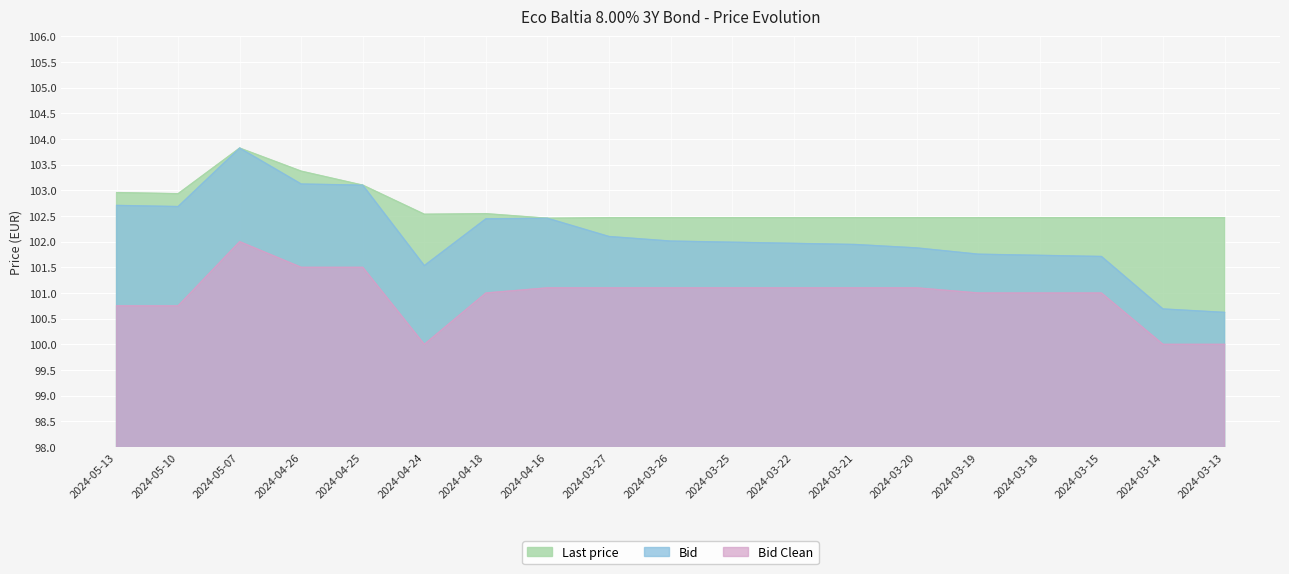

Rank the series at 2024-03-20 from lowest to highest value.

Bid Clean, Bid, Last price